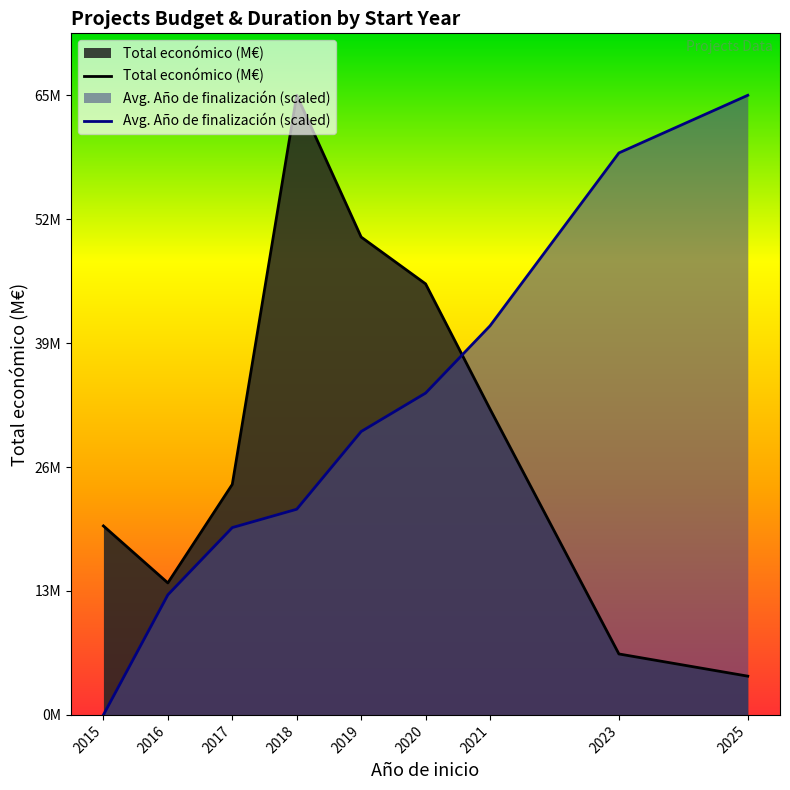

Rank the series by their maximum value, from highest to lowest.

Total económico (M€), Avg. Año de finalización (scaled)